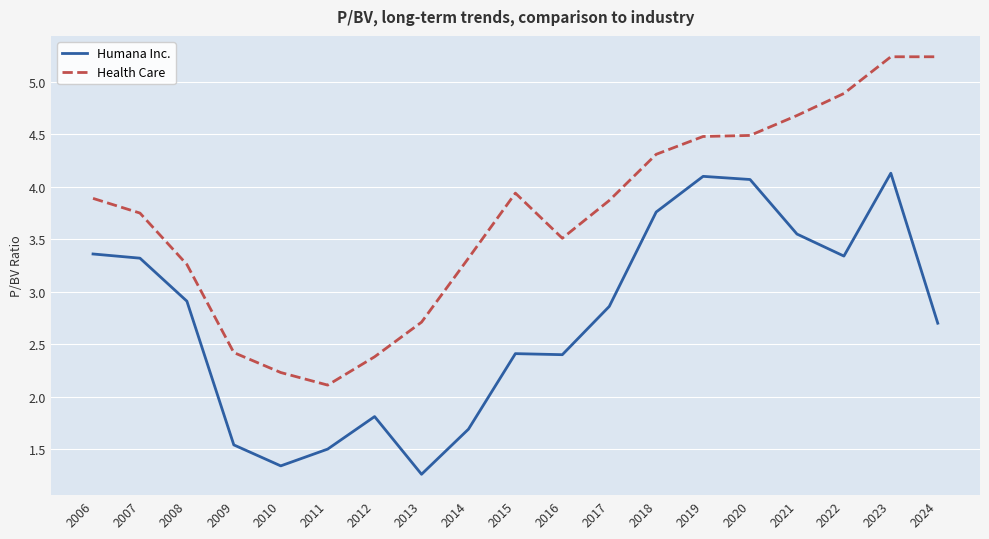

Where does the Health Care series first go above 3?

2006